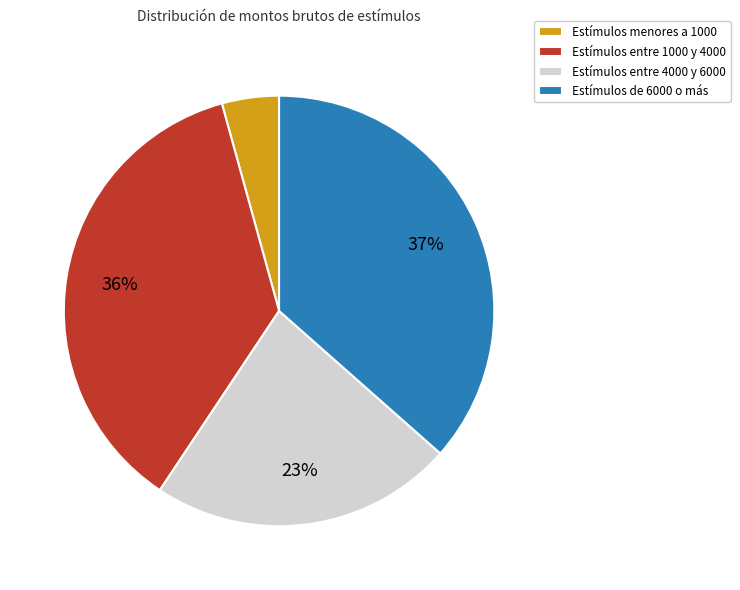

Count the number of slices in the pie.

4